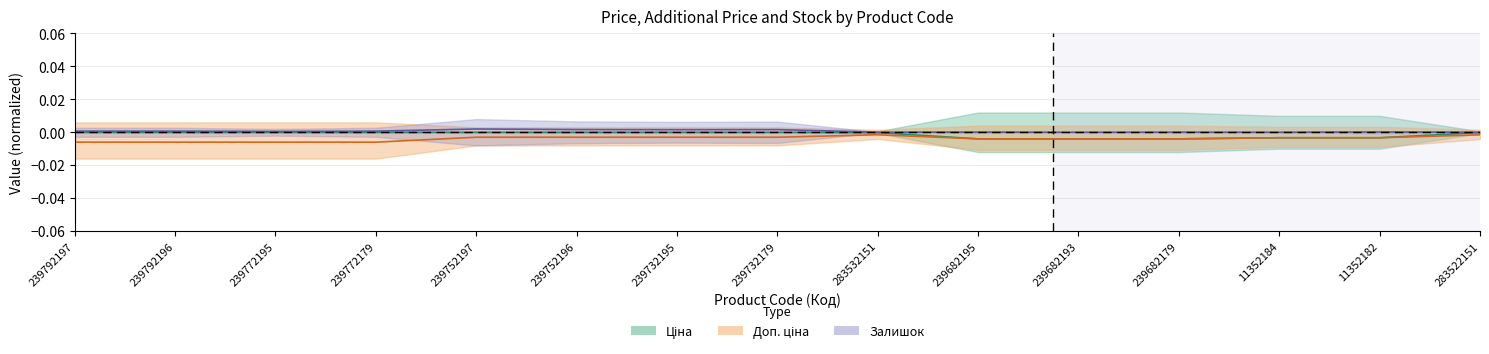

List the series in order of their peak value, lowest first.

Доп. ціна, Ціна, Залишок